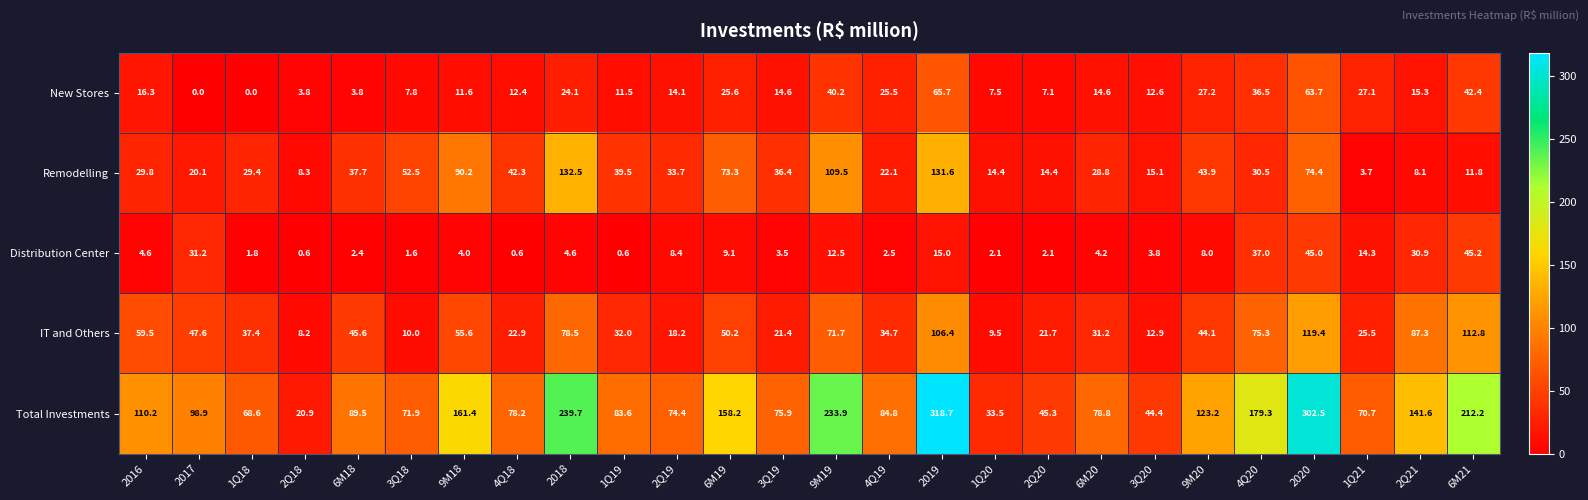

Count the number of categories in the chart.

26